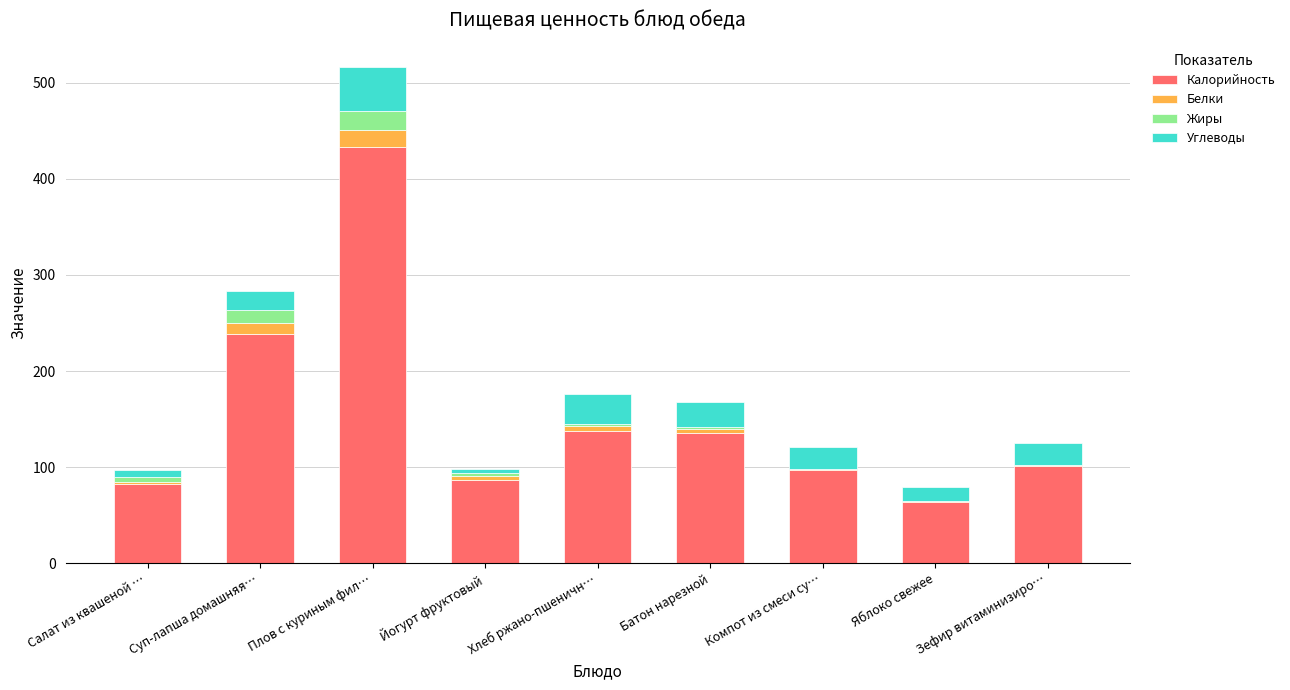

What is the sum of all Калорийность values?

1378.6